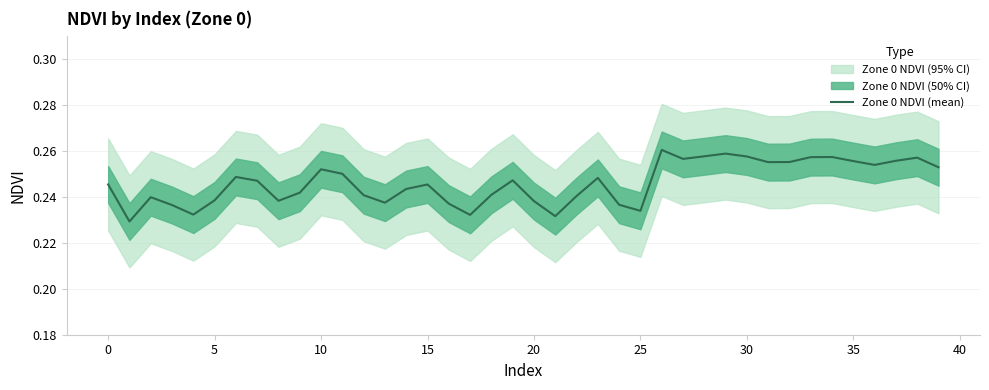

The chart shows a value of 0.1 at 35. True or false?

False